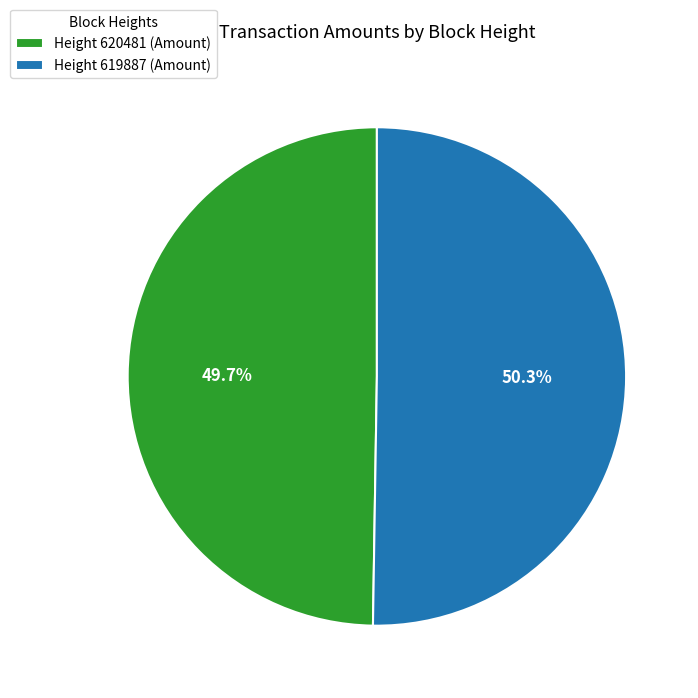

Is it true that Height 619887 is 41% of the pie?

False